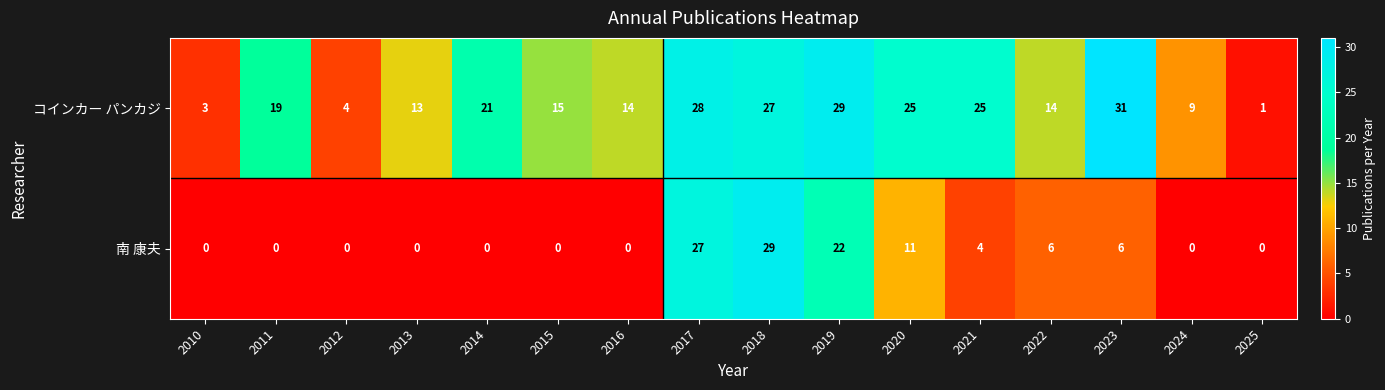

Which label corresponds to the largest value in the chart?

2023